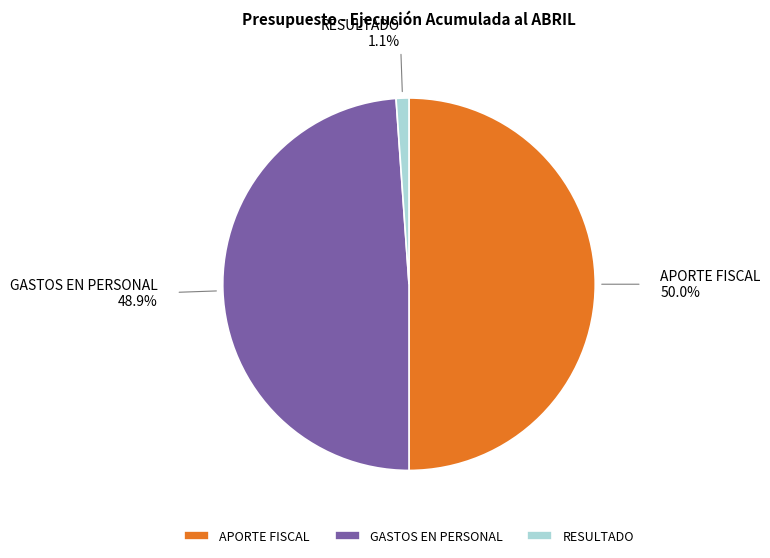

Rank the categories by value from lowest to highest.

RESULTADO, GASTOS EN PERSONAL, APORTE FISCAL